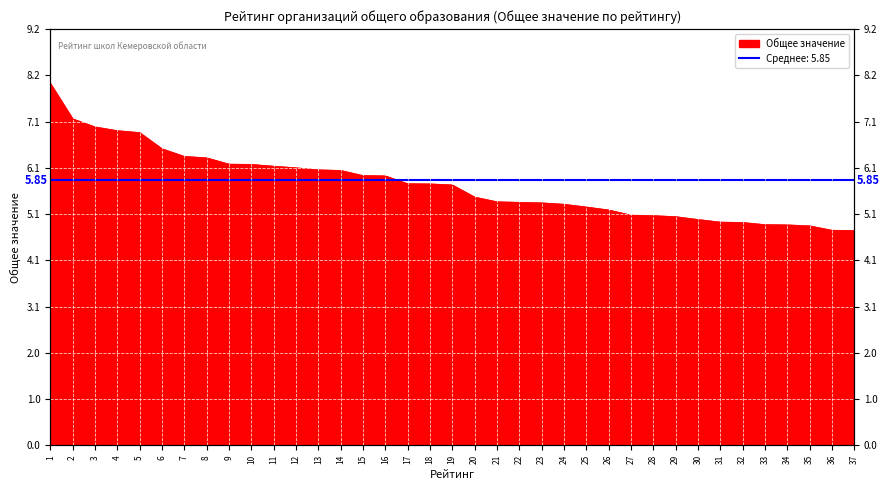

At which label is the value closest to 6?

15